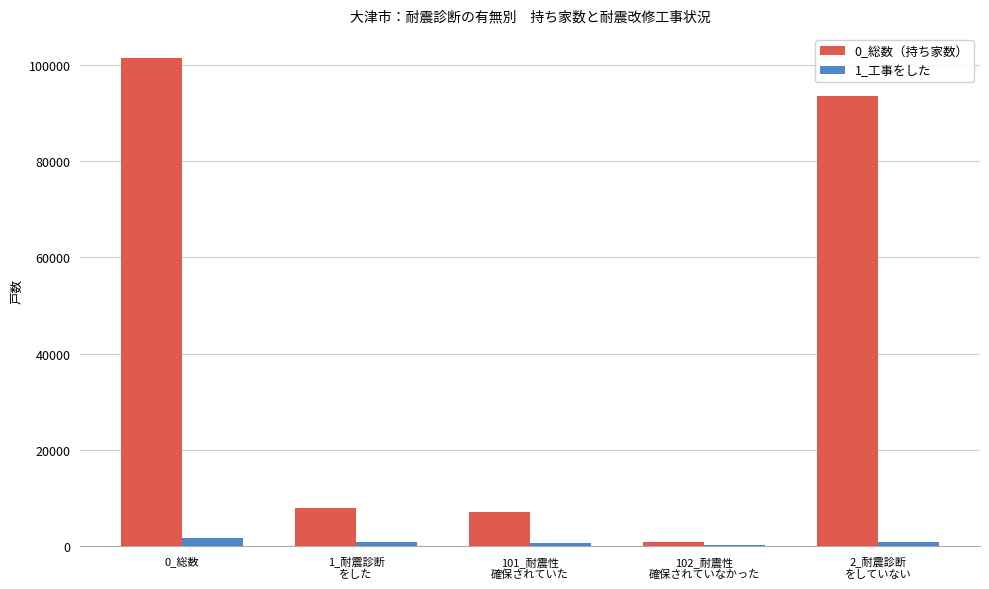

What is the total value across all series at 0_総数?

103070